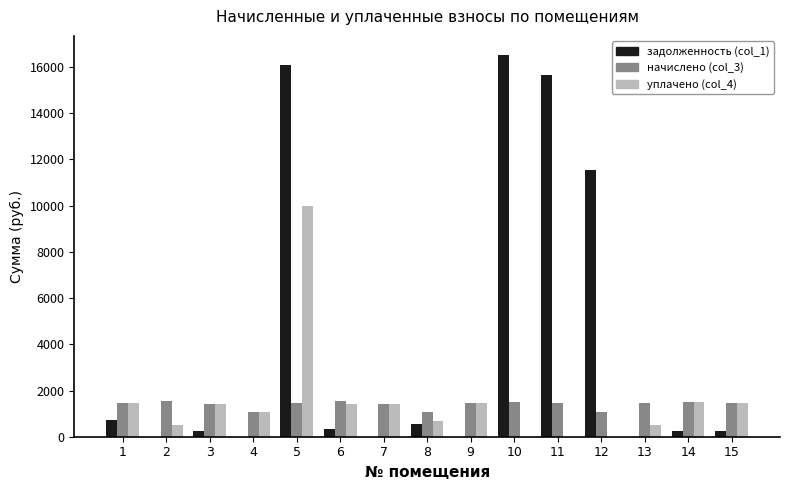

The начислено (col_3) series shows 1063.6 at 12. True or false?

True